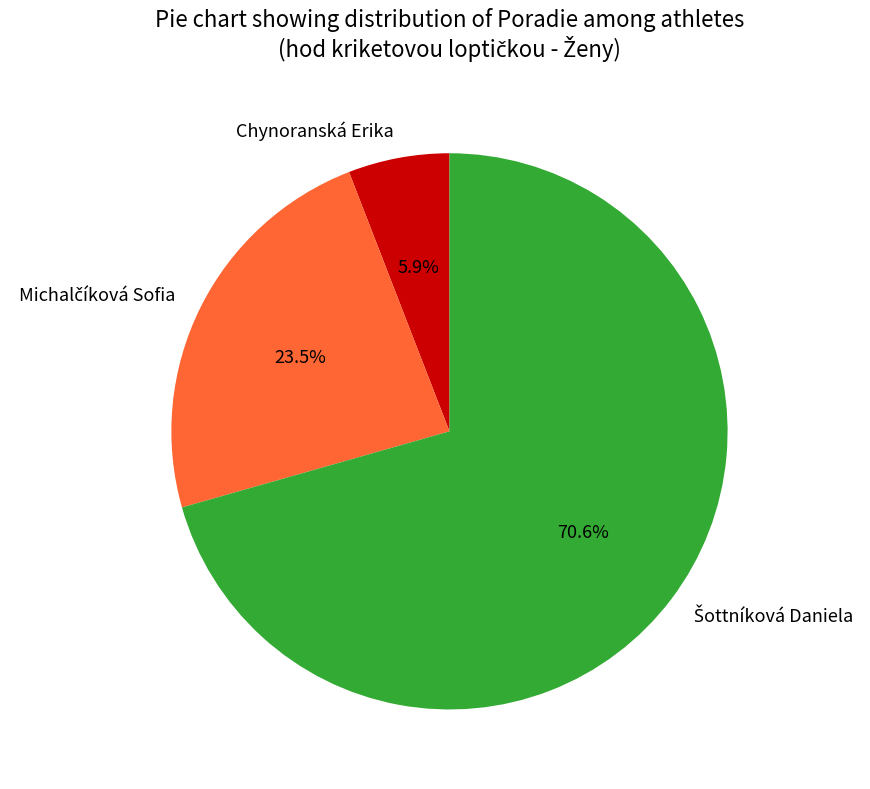

What portion of the pie excludes Chynoranská Erika?

94.1%